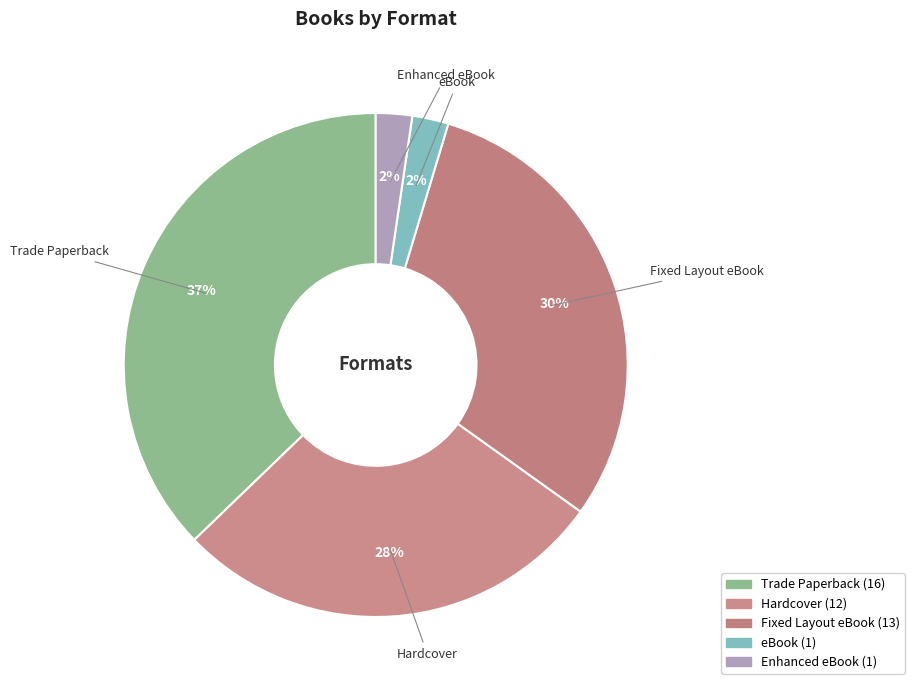

How many slices are in this pie chart?

5